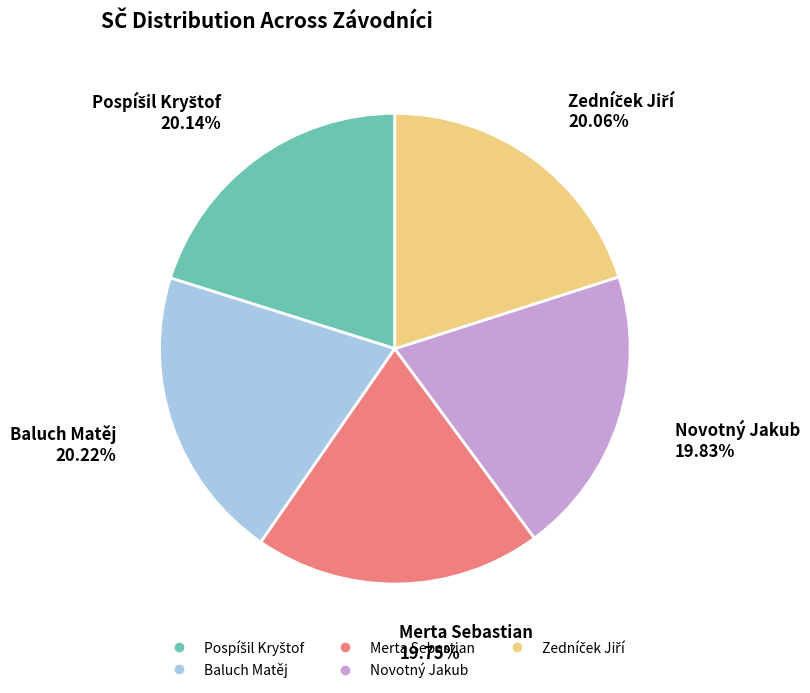

How many segments does this pie chart have?

5